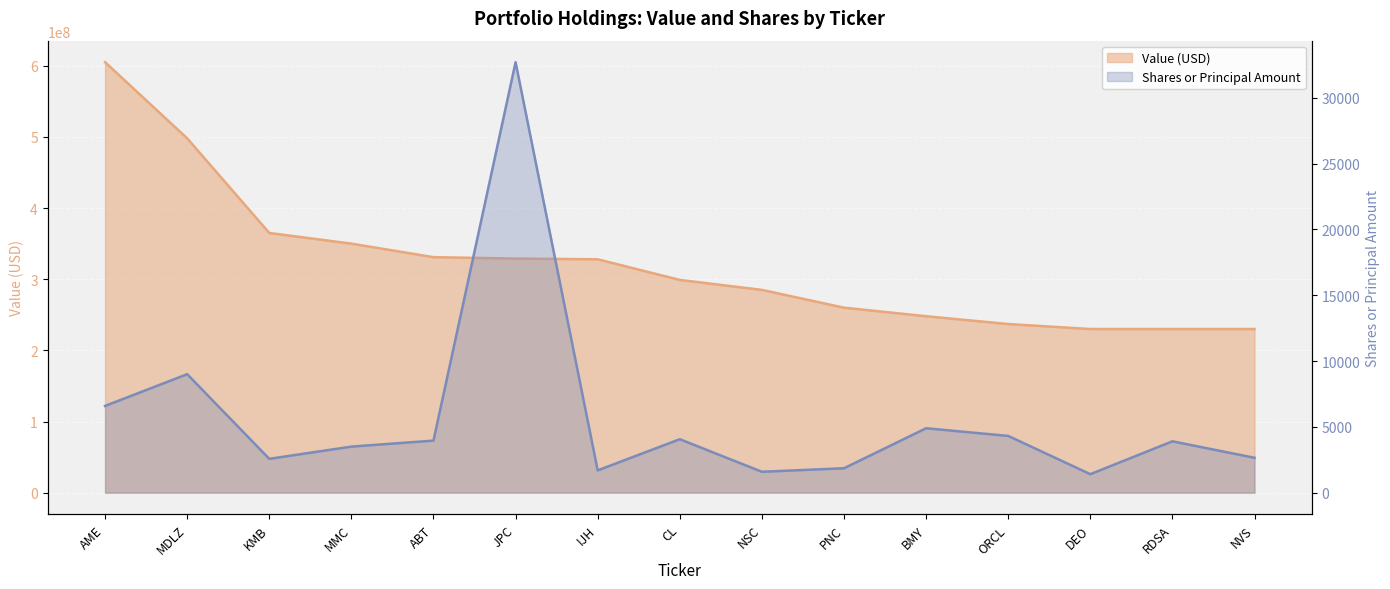

True or false: Shares or Principal Amount and Value (M) cross at least once.

False